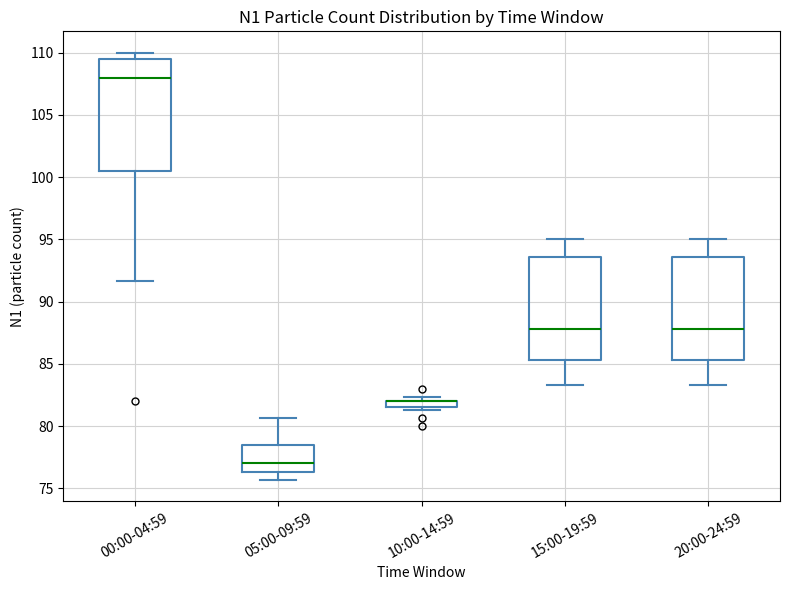

Which box is the tallest, from its lower edge to its upper edge?

00:00-04:59